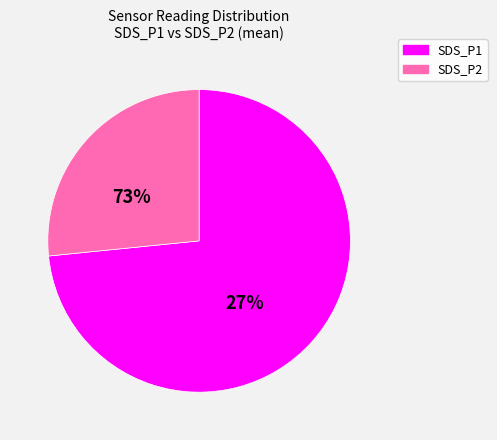

To the nearest percent, what is the difference between the SDS_P2 and SDS_P1 slice percentages?

46%